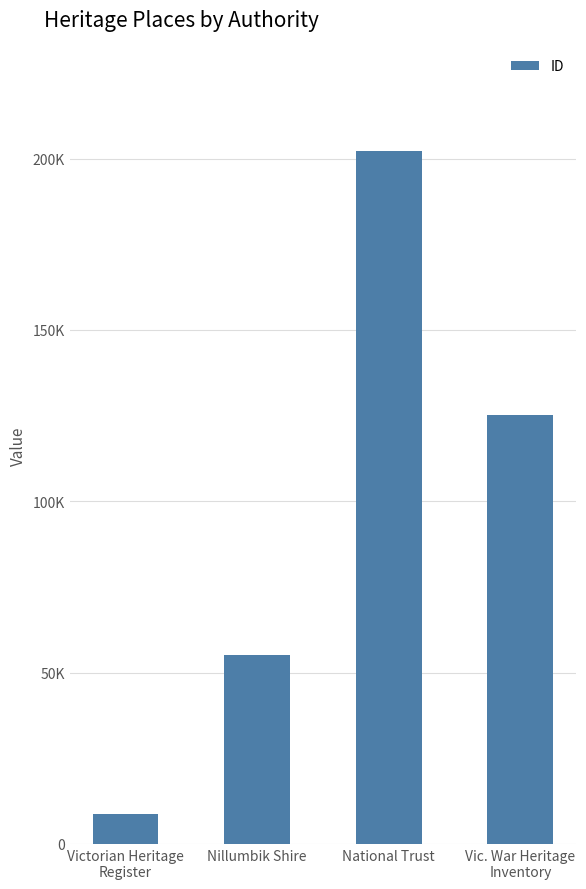

The chart shows a value of 195527 at Vic. War Heritage
Inventory. True or false?

False